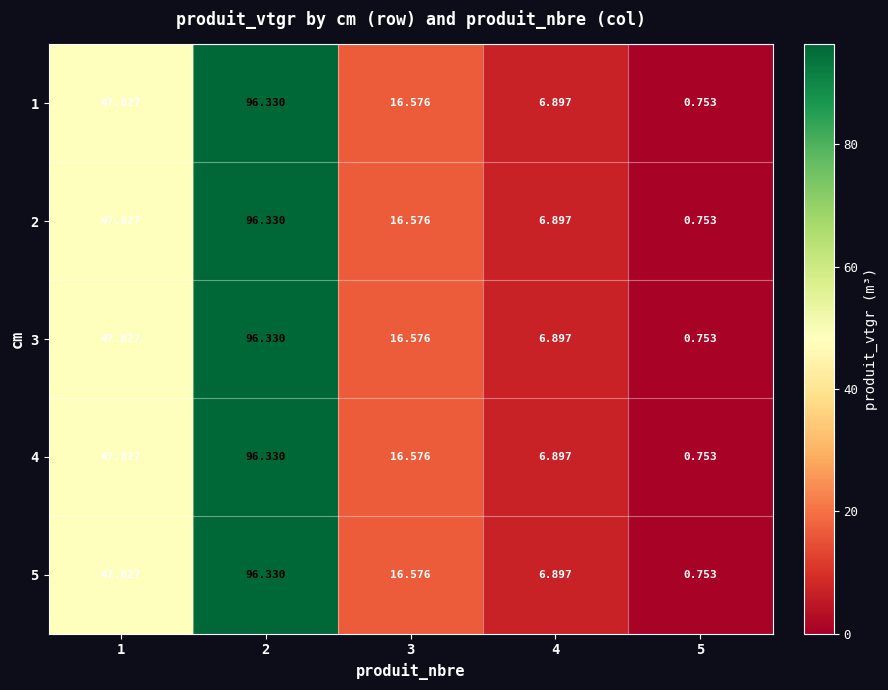

At 2, list the series in order from smallest to largest.

1, 2, 3, 4, 5